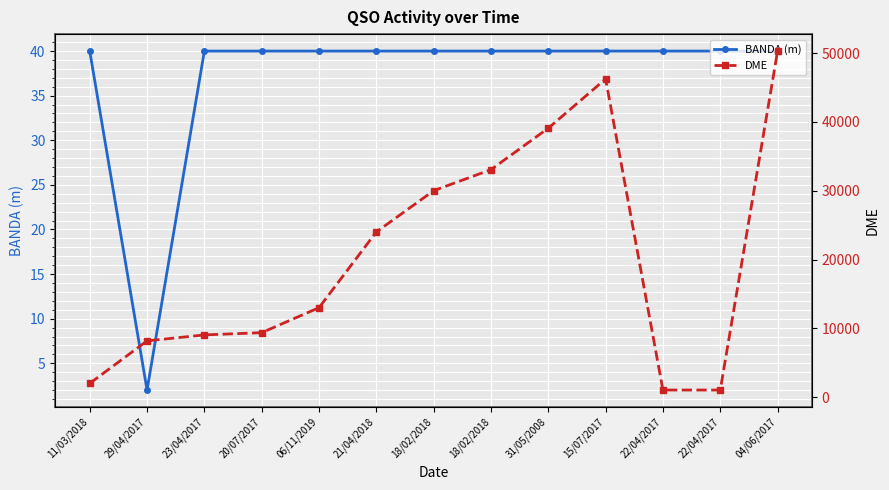

What is the label of the 11th point from the right?

23/04/2017